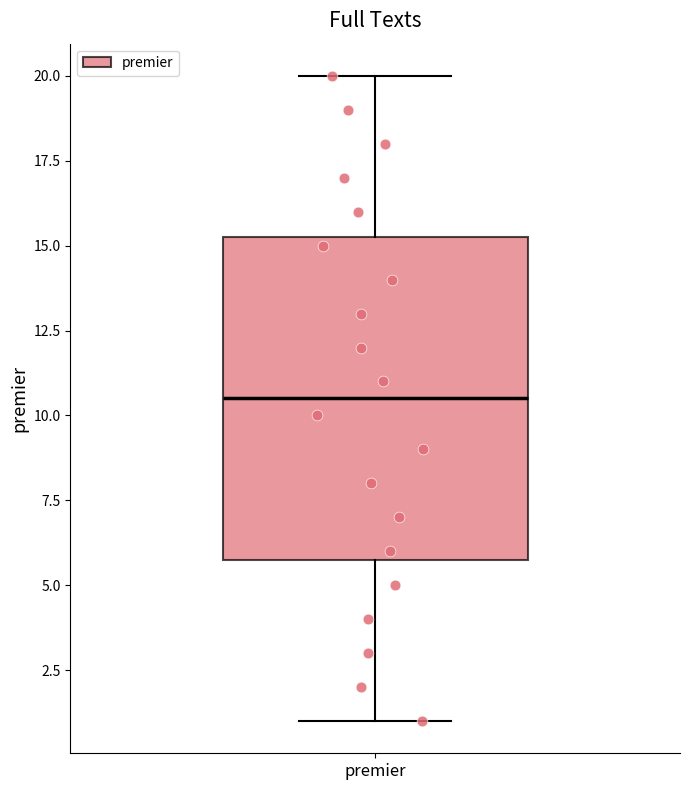

Read this box plot against the y-axis: the position of the median line, the range covered by the box, and the ends of both whiskers. The values are not printed on the chart, so give them approximately, as read against the axis.

median 10.5, box 6.0 to 15.5, whiskers 1.0 to 20.0